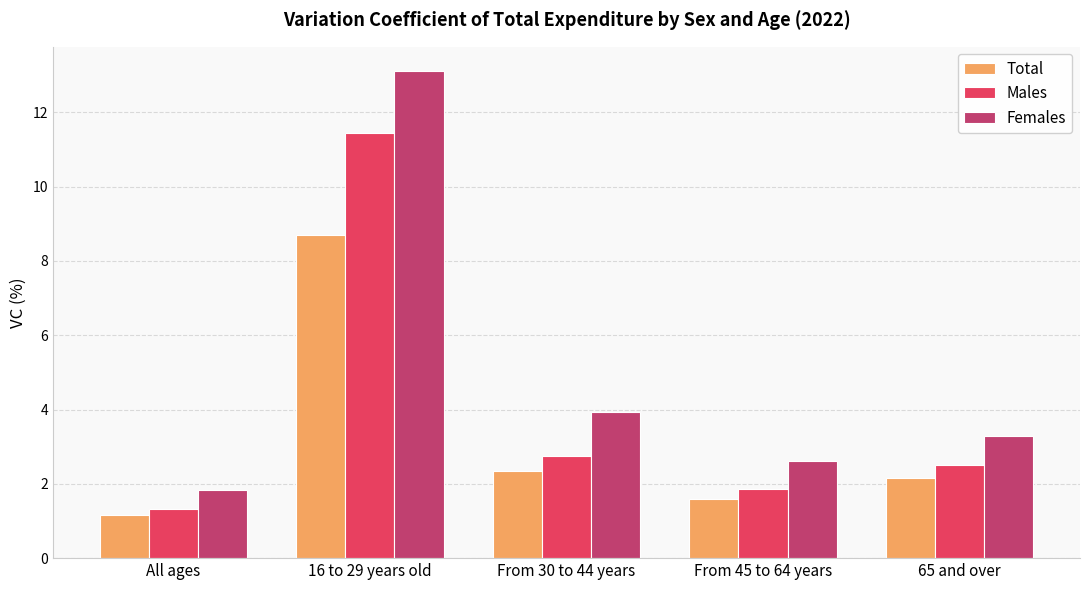

At which category is the sum across all series the highest?

16 to 29 years old